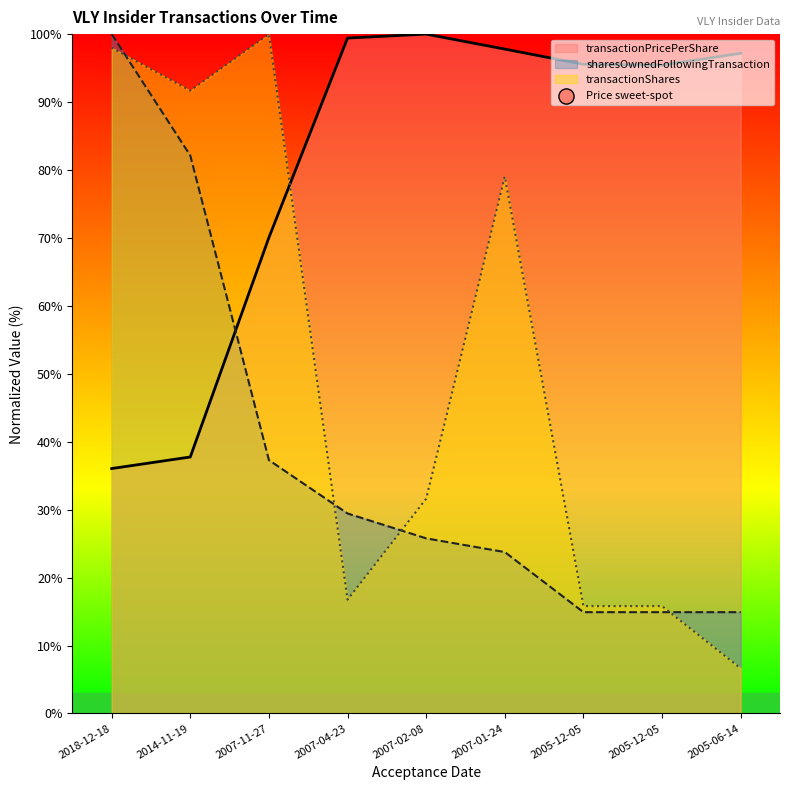

What is the total value across all series at 2007-04-23?

145.6